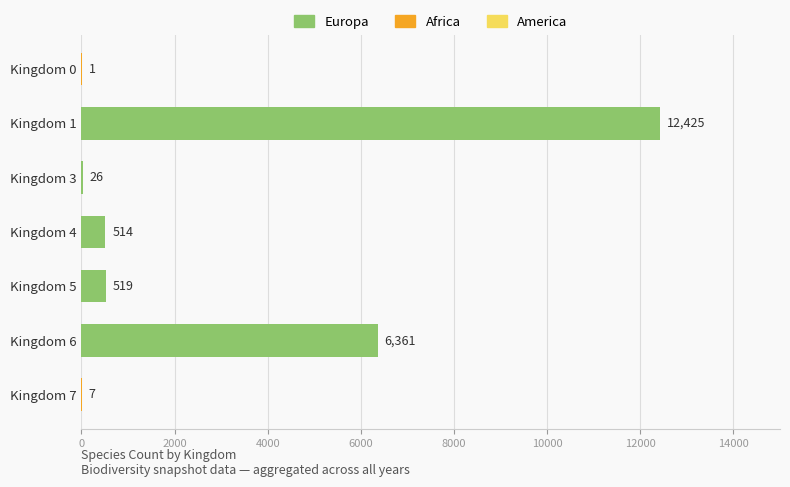

Between Kingdom 3 and Kingdom 4, which is larger?

Kingdom 4